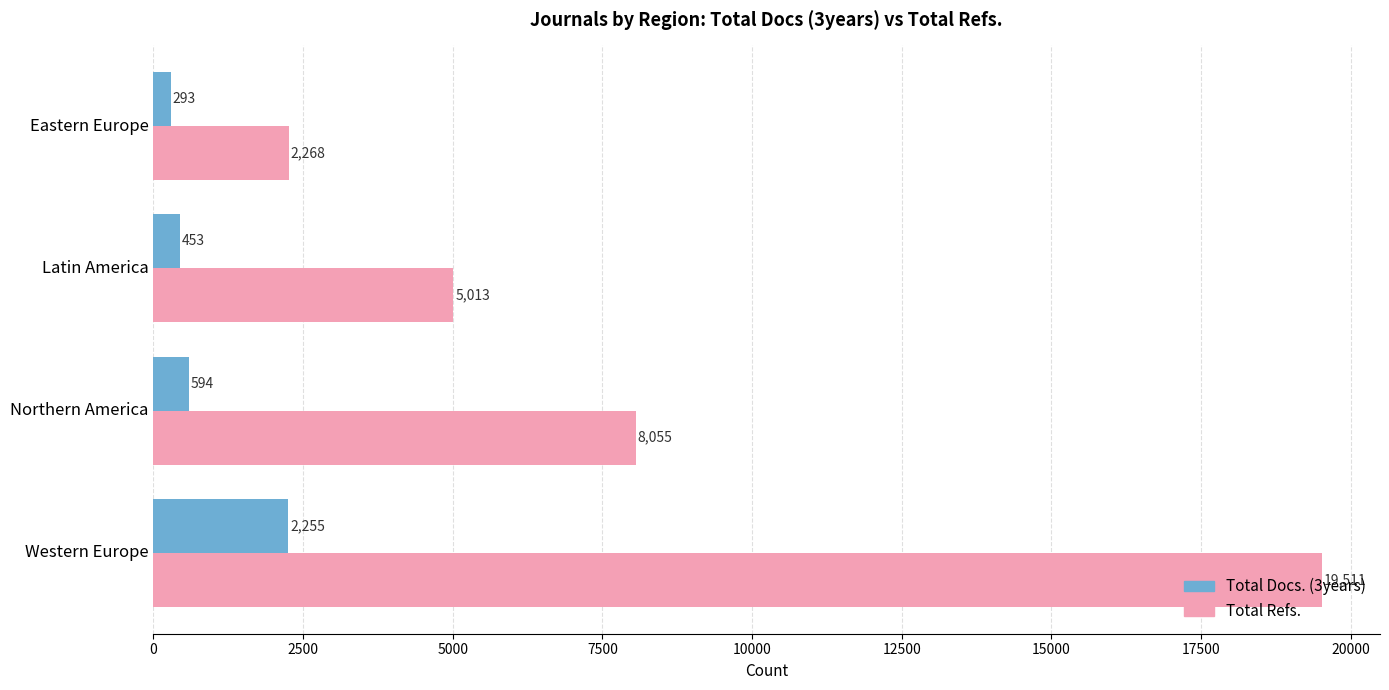

What is the minimum value shown in the chart?

293